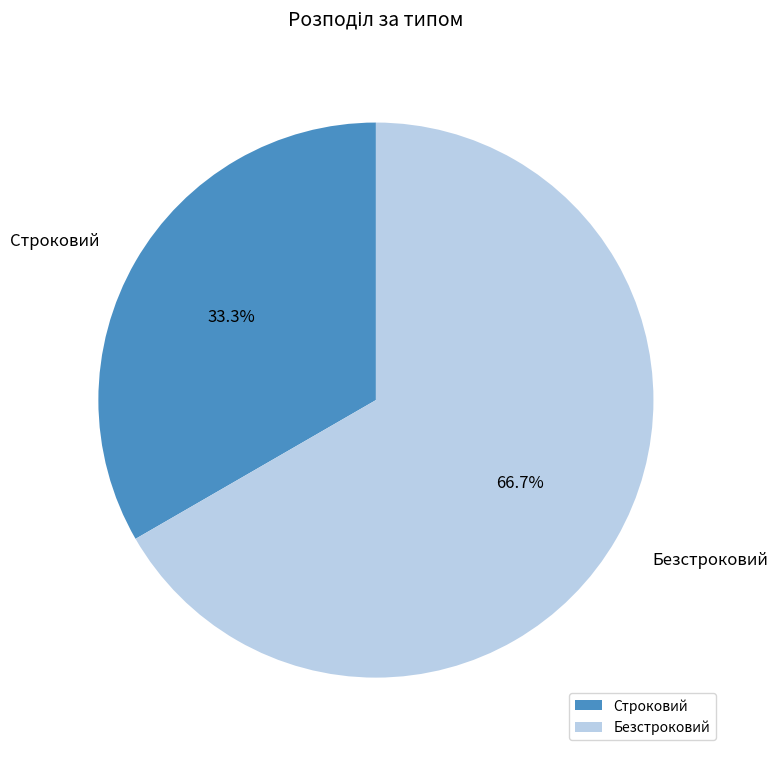

Which slice is the largest?

Безстроковий